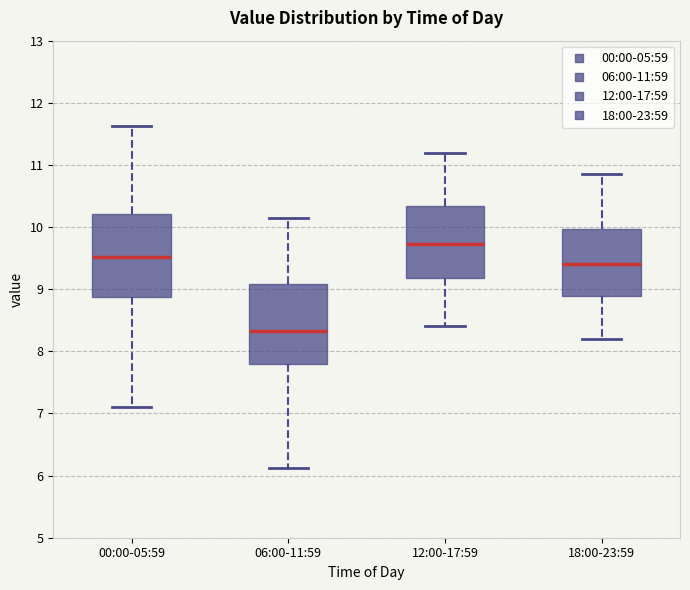

Which box's median line is the lowest?

06:00-11:59